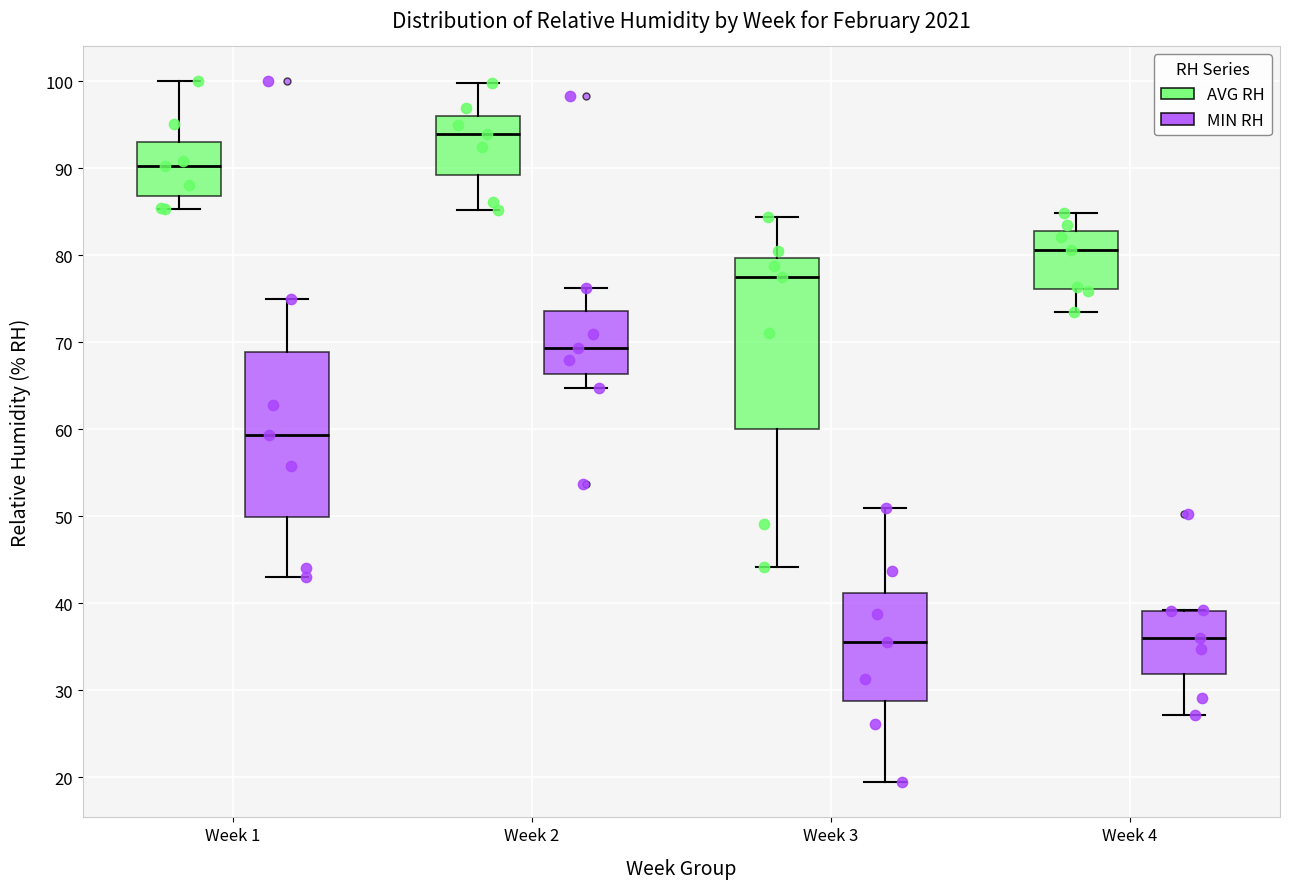

Reading left to right, transcribe this box plot: for each box, give where its median line is, the range the box spans, and where its two whiskers end, as read against the y-axis. The values are not printed on the chart, so give them approximately, as read against the axis.

Week 1 (AVG RH): median 90, box 87 to 93, whiskers 85 to 100
Week 1 (MIN RH): median 59, box 50 to 69, whiskers 43 to 75
Week 2 (AVG RH): median 94, box 89 to 96, whiskers 85 to 100
Week 2 (MIN RH): median 69, box 66 to 74, whiskers 65 to 76
Week 3 (AVG RH): median 78, box 60 to 80, whiskers 44 to 84
Week 3 (MIN RH): median 36, box 29 to 41, whiskers 19 to 51
Week 4 (AVG RH): median 81, box 76 to 83, whiskers 74 to 85
Week 4 (MIN RH): median 36, box 32 to 39, whiskers 27 to 39